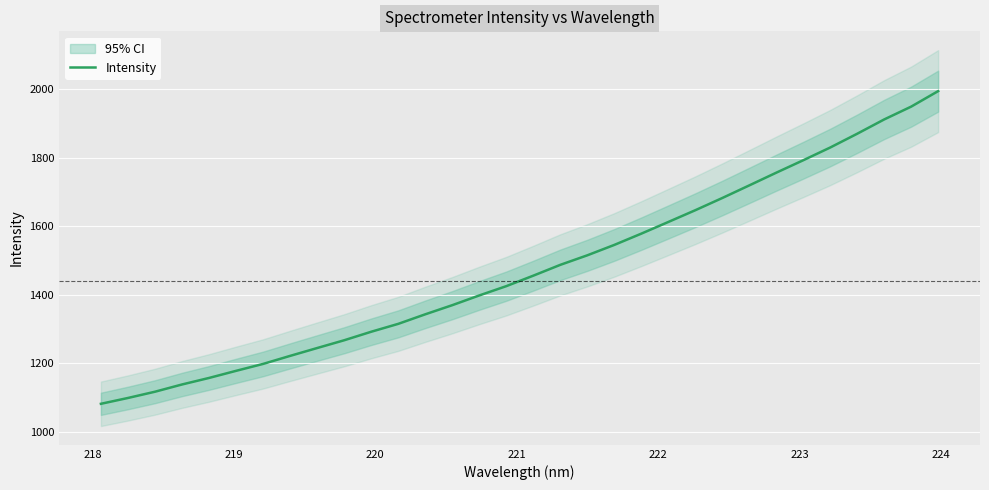

How many values exceed 1455?

16